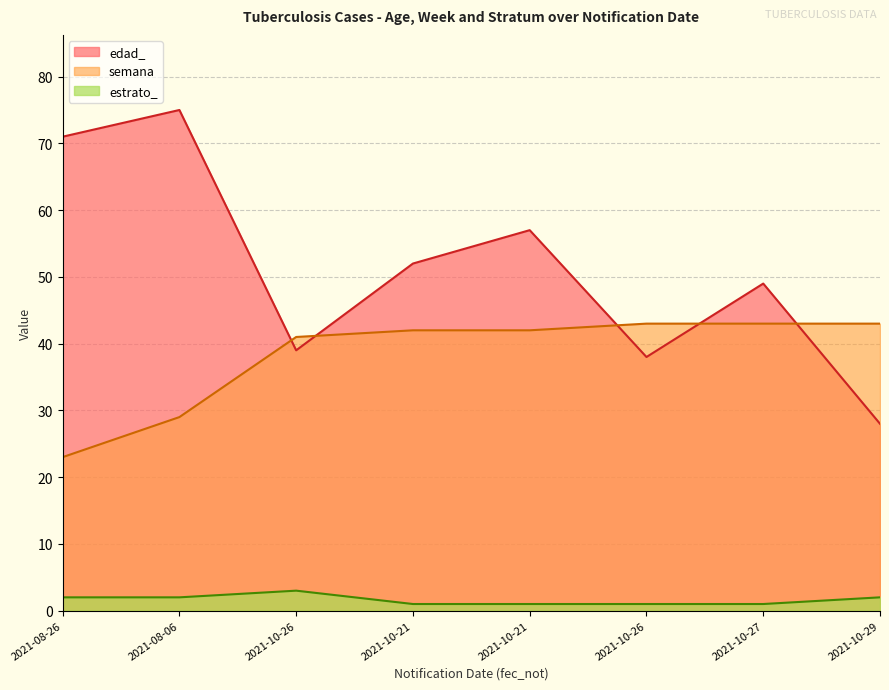

Does the chart have visible grid lines?

Yes